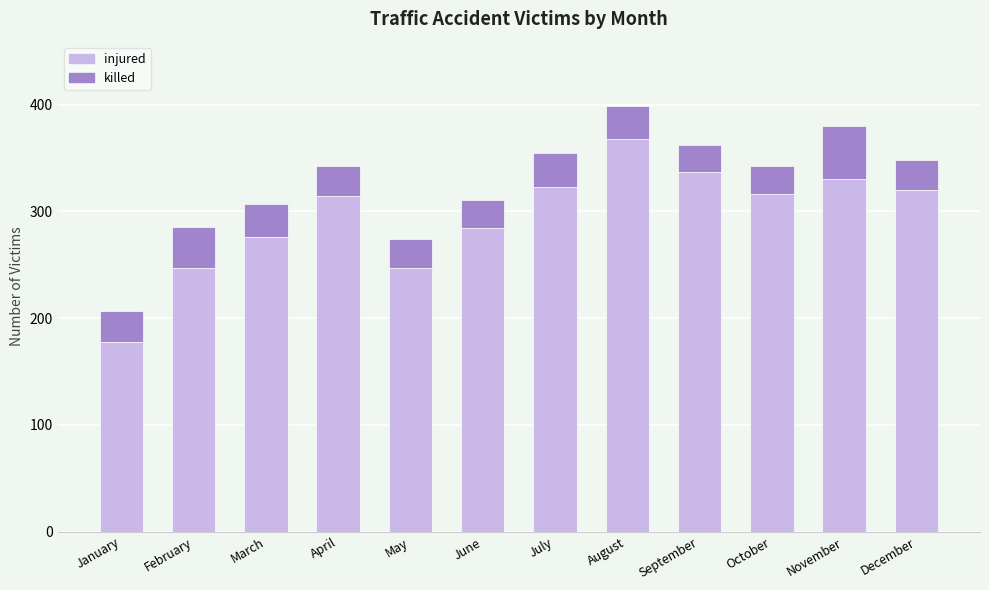

What is the difference between the injured values at July and May?

76